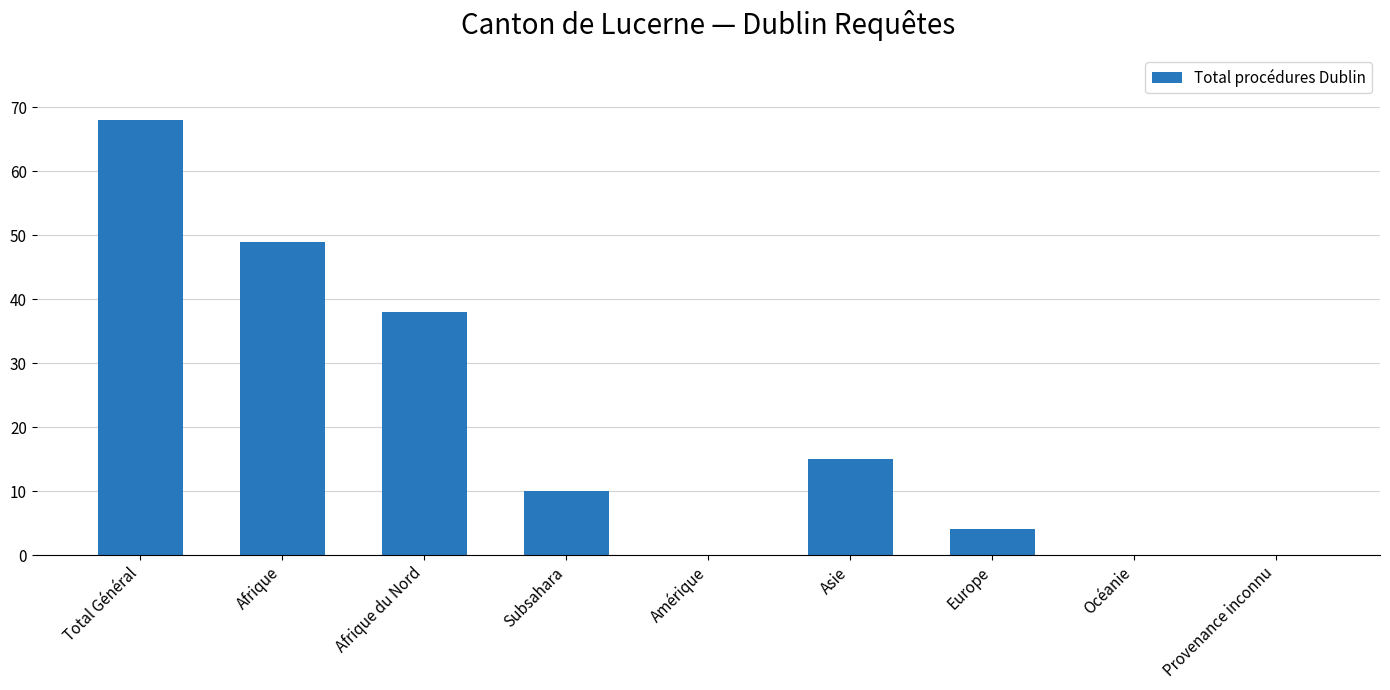

How many categories are shown in the chart?

9